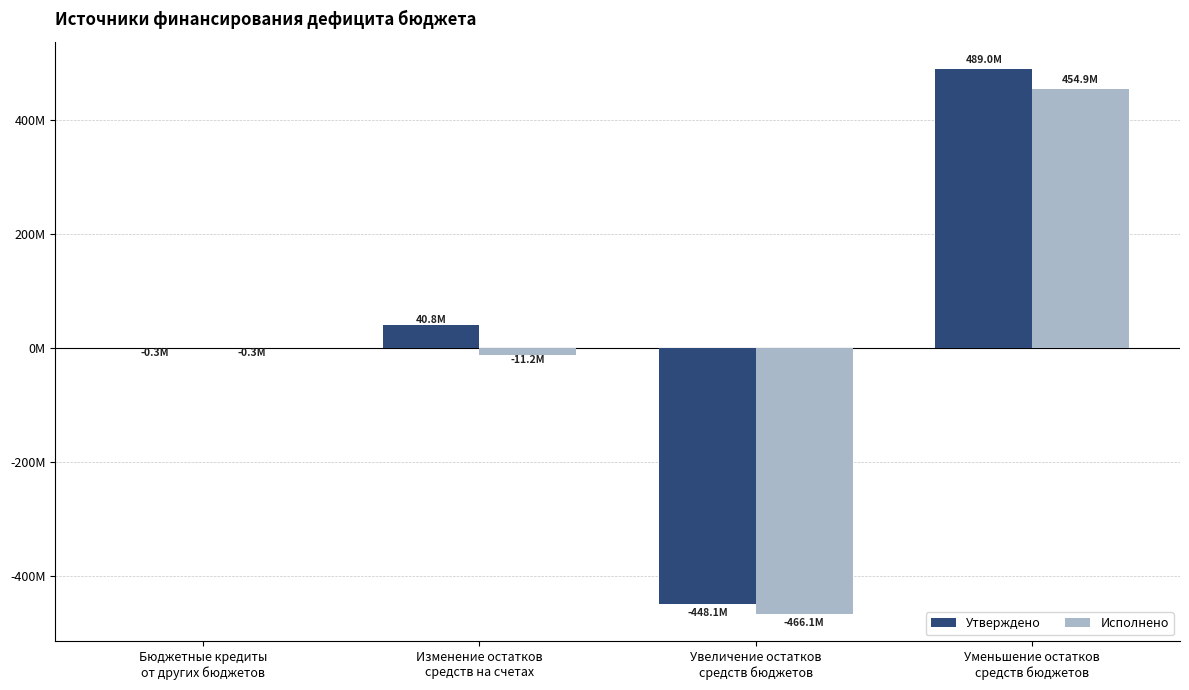

Reading left to right, transcribe all the data shown in this chart.

Утверждено: -330895.0	40840383.5	-448132717.3	488973100.8
Исполнено: -330895.0	-11170695.1	-466097804.0	454927108.9